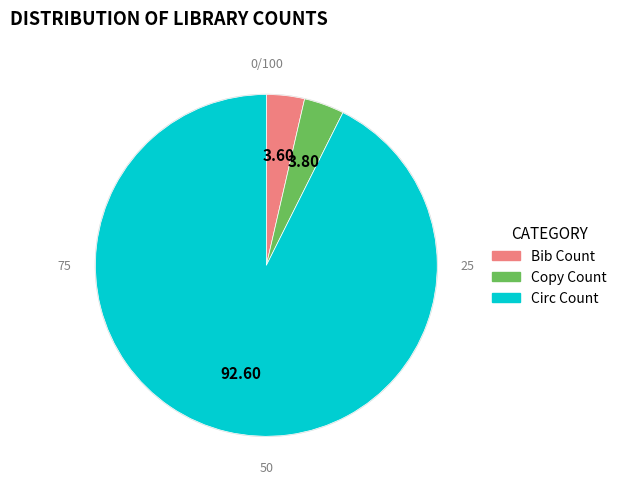

Is there any slice that represents more than half of the pie?

Yes